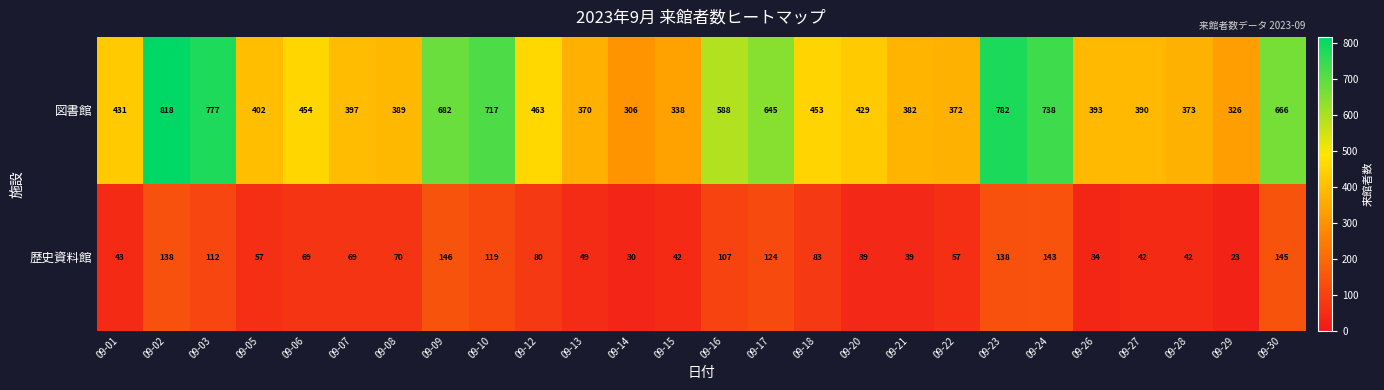

What is the difference between the 図書館 values at 09-14 and 09-12?

157